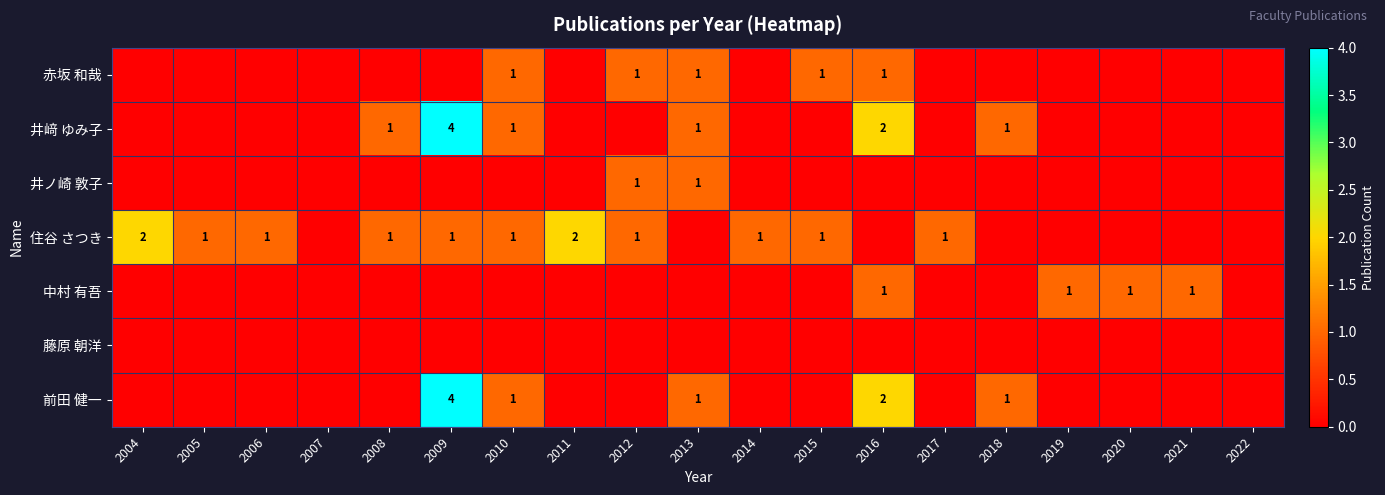

At how many categories does at least one series exceed 0?

17